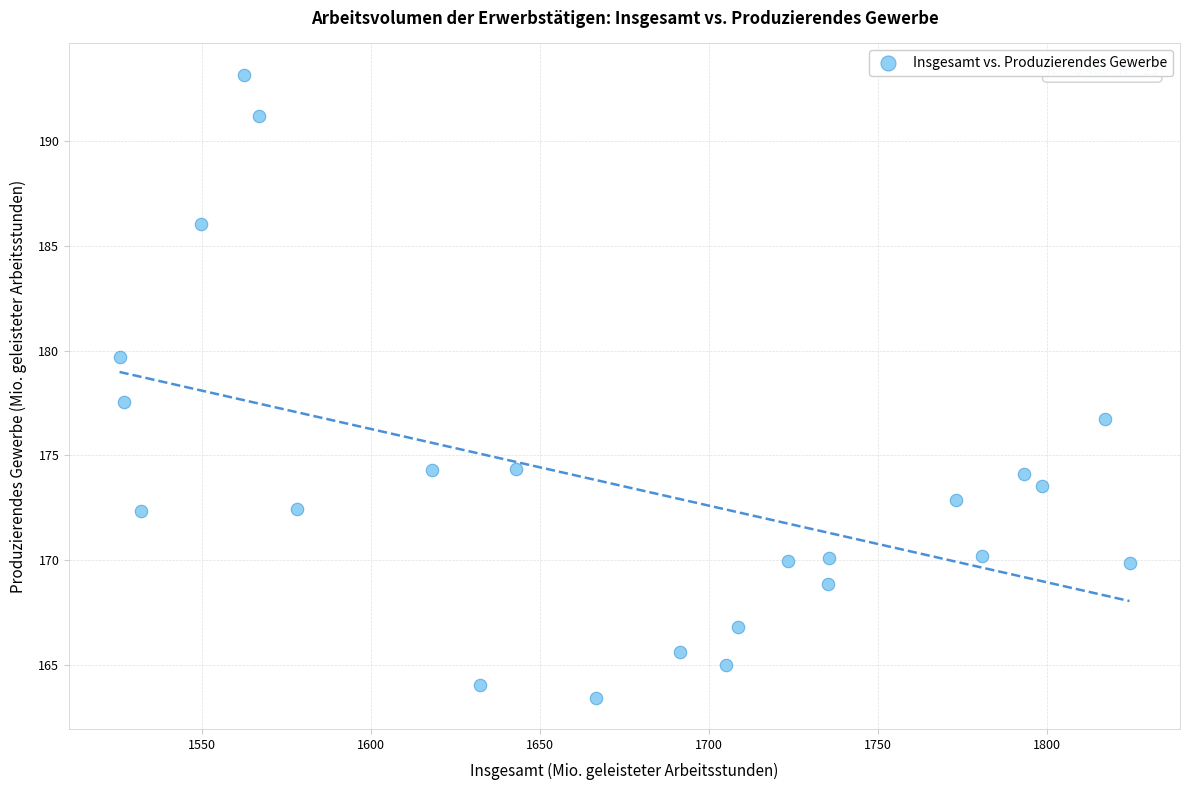

What Y value in the scatter plot is closest to 178?

177.6